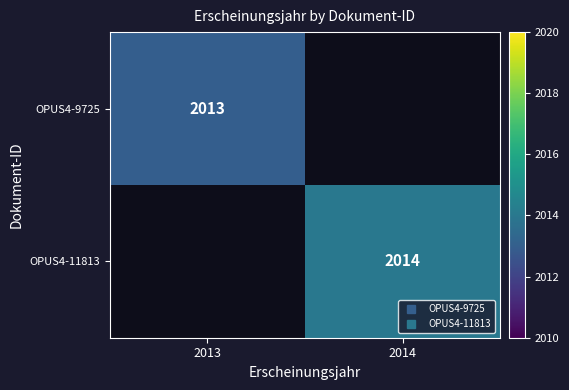

At how many categories does at least one series exceed 2013?

1